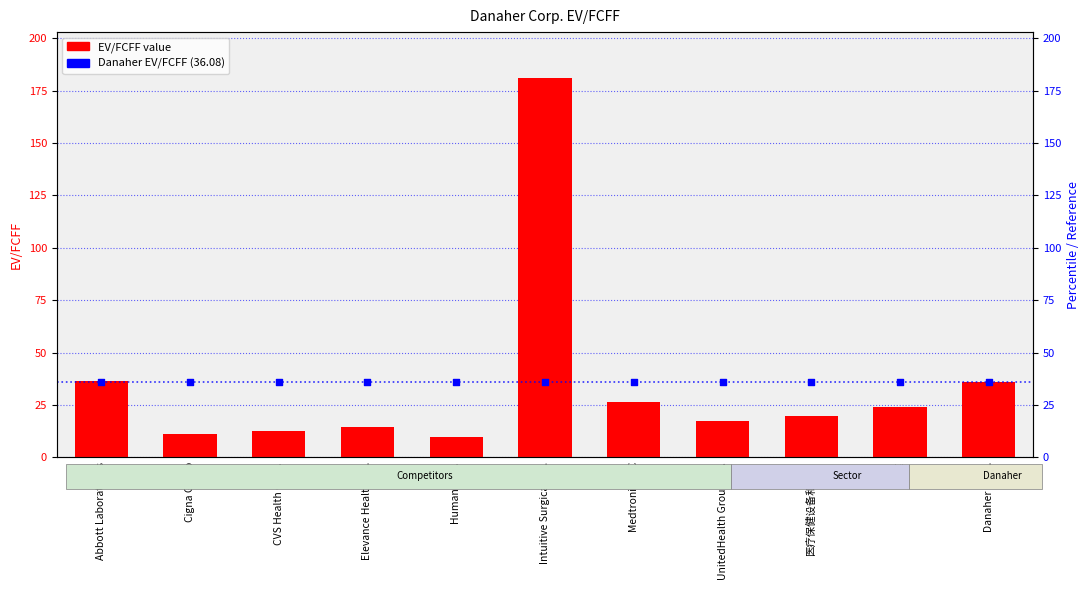

Which series contains the lowest Y value?

EV/FCFF